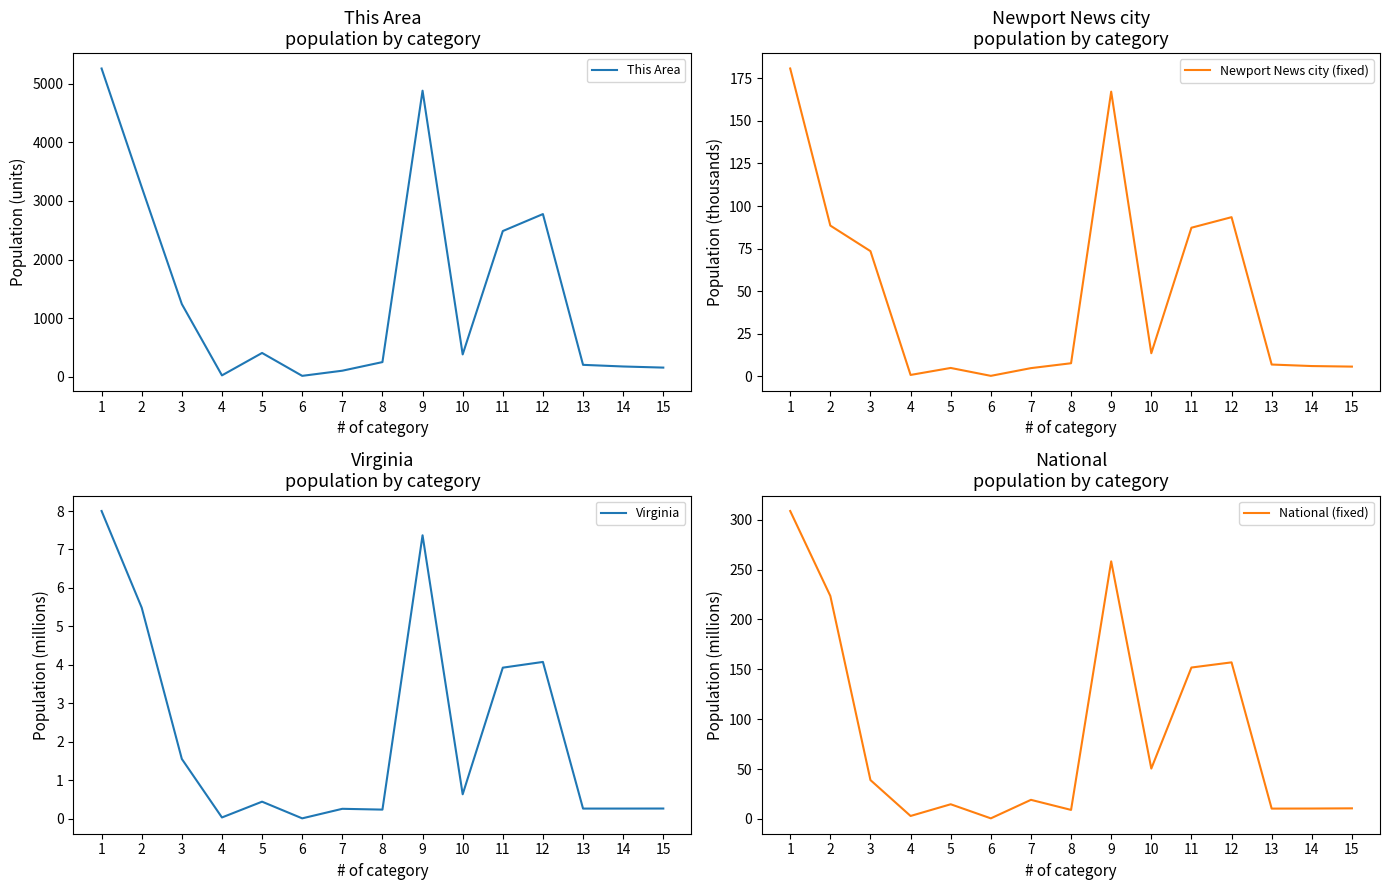

Where is the first local minimum for This Area?

4